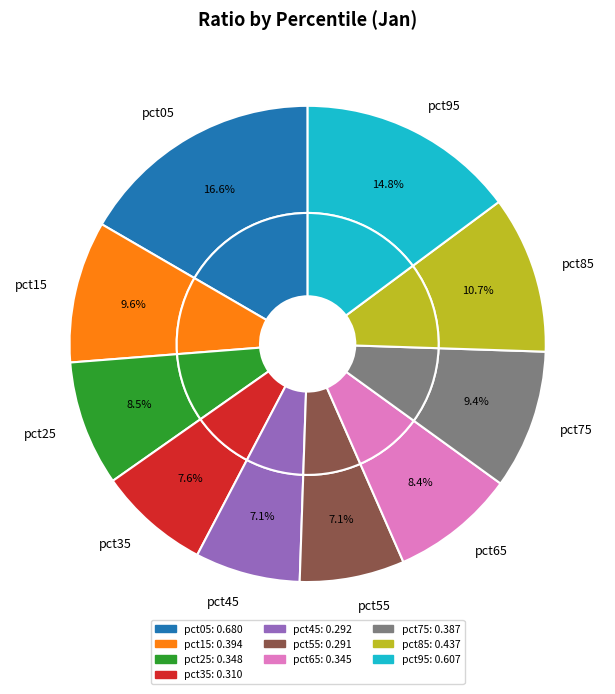

Which category has the smallest portion of the pie?

pct55